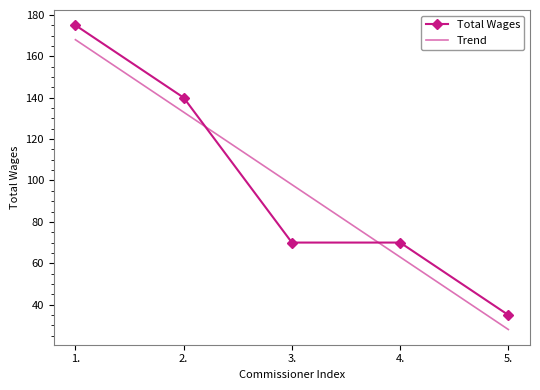

What position from the right is 5.?

1